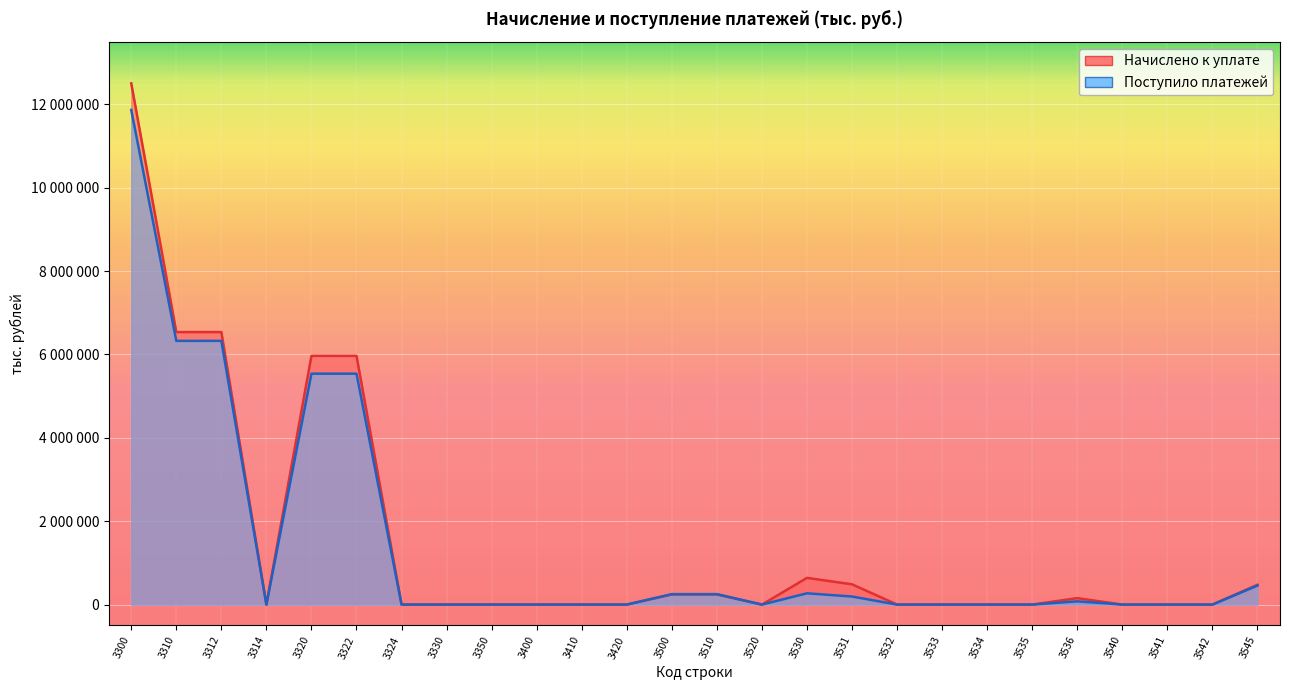

What is the total value across all series at 3324?

321